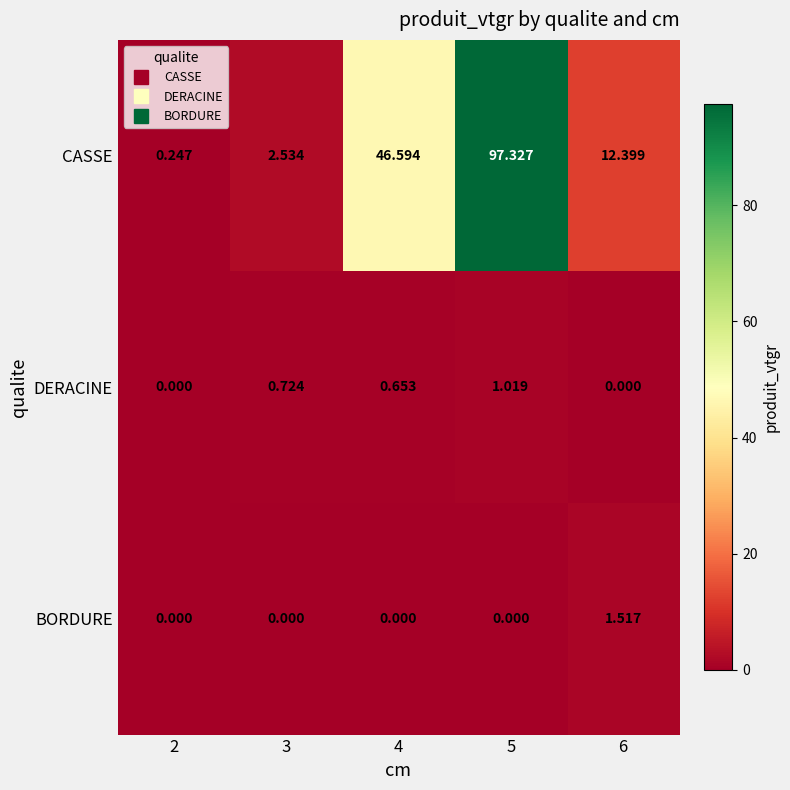

Between 3 and 4, which series saw the biggest shift?

CASSE